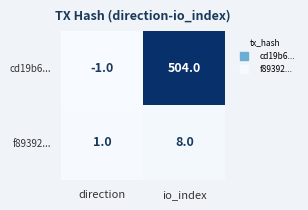

Reading right to left, what are all the values shown in this chart?

cd19b6...: io_index=504	direction=-1
f89392...: io_index=8	direction=1